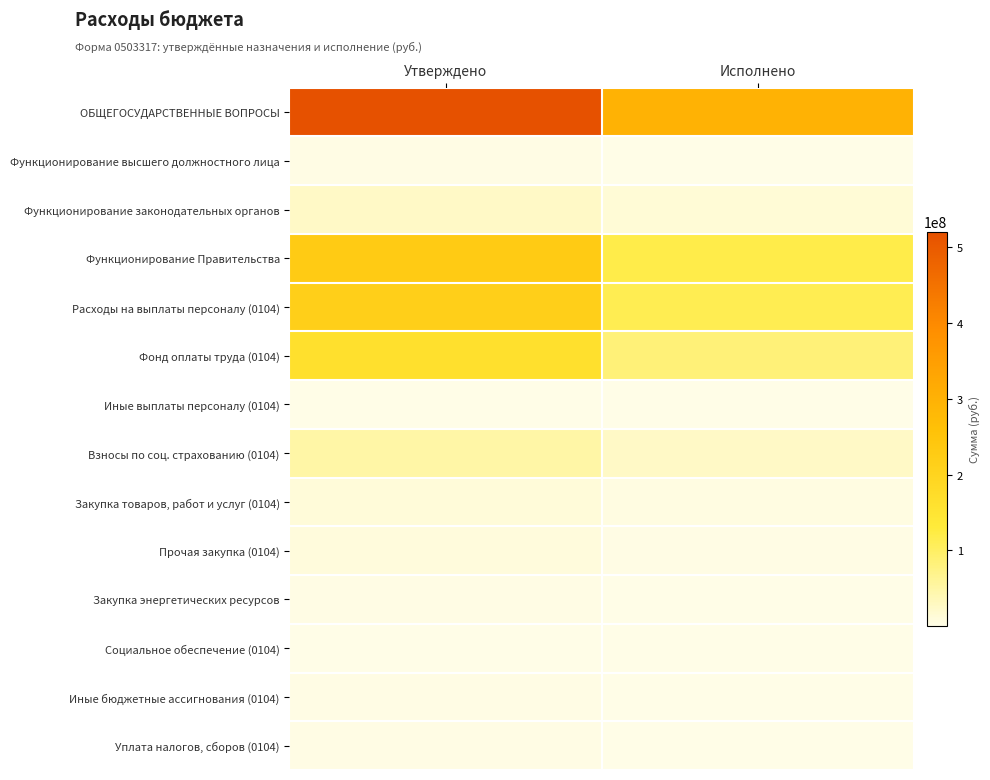

Reading left to right, extract all data points from this chart.

ОБЩЕГОСУДАРСТВЕННЫЕ ВОПРОСЫ: Утверждено=520800371.1	Исполнено=297278044.3
Функционирование высшего должностного лица: Утверждено=2842587.5	Исполнено=1618529.8
Функционирование законодательных органов: Утверждено=24585677.9	Исполнено=13917673.5
Функционирование Правительства: Утверждено=227735953.9	Исполнено=118065476.0
Расходы на выплаты персоналу (0104): Утверждено=214559200.3	Исполнено=112067915.5
Фонд оплаты труда (0104): Утверждено=163418041.9	Исполнено=85304671.7
Иные выплаты персоналу (0104): Утверждено=1785525.0	Исполнено=1104210.2
Взносы по соц. страхованию (0104): Утверждено=49355633.3	Исполнено=25659033.6
Закупка товаров, работ и услуг (0104): Утверждено=10728409.8	Исполнено=4255254.6
Прочая закупка (0104): Утверждено=8193040.5	Исполнено=2879766.6
Закупка энергетических ресурсов: Утверждено=2535369.3	Исполнено=1375488.1
Социальное обеспечение (0104): Утверждено=160709.8	Исполнено=11209.8
Иные бюджетные ассигнования (0104): Утверждено=2287634.0	Исполнено=1731096.0
Уплата налогов, сборов (0104): Утверждено=2287634.0	Исполнено=1731096.0